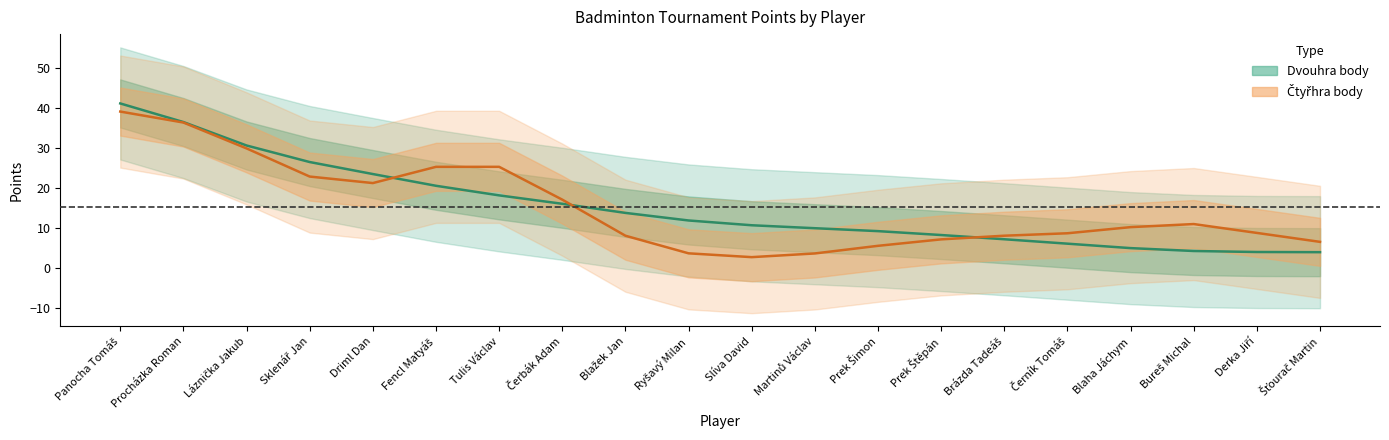

What is the ratio of the value at Brázda Tadeáš to the value at Slíva David?

0.7